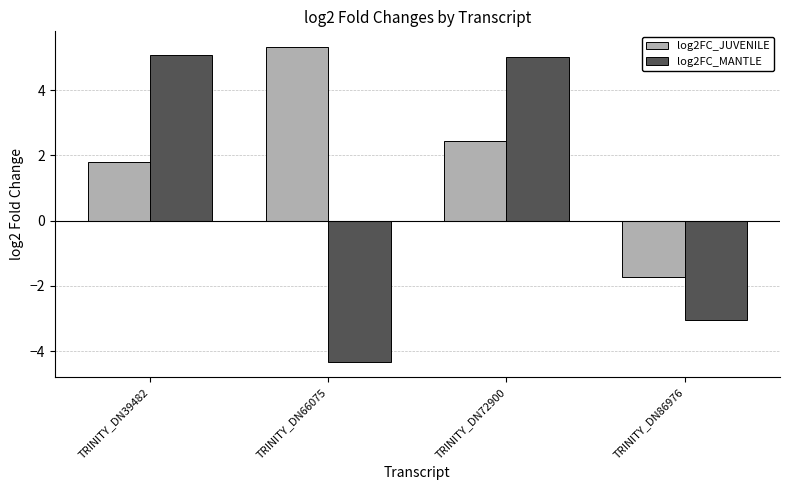

What is the highest value of the log2FC_MANTLE series?

5.1